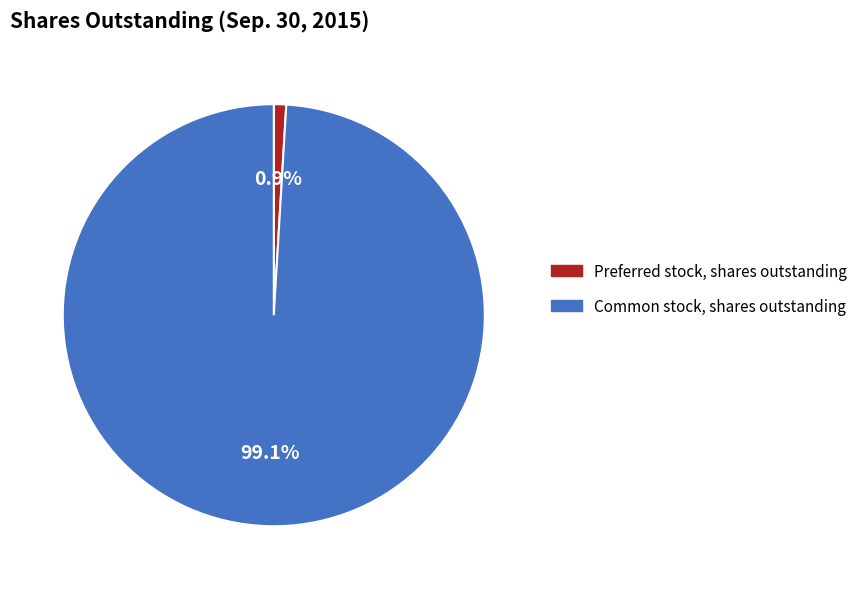

How many slices are in this pie chart?

2